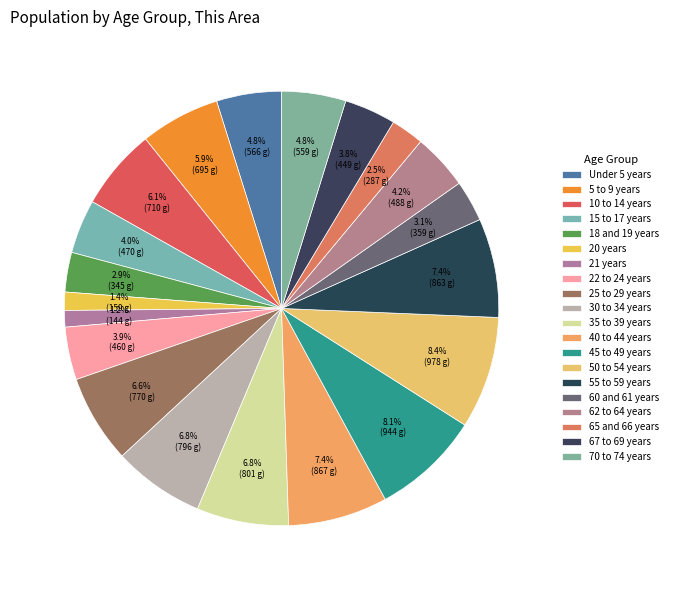

The 15 to 17 years slice represents 4% of the pie. True or false?

True